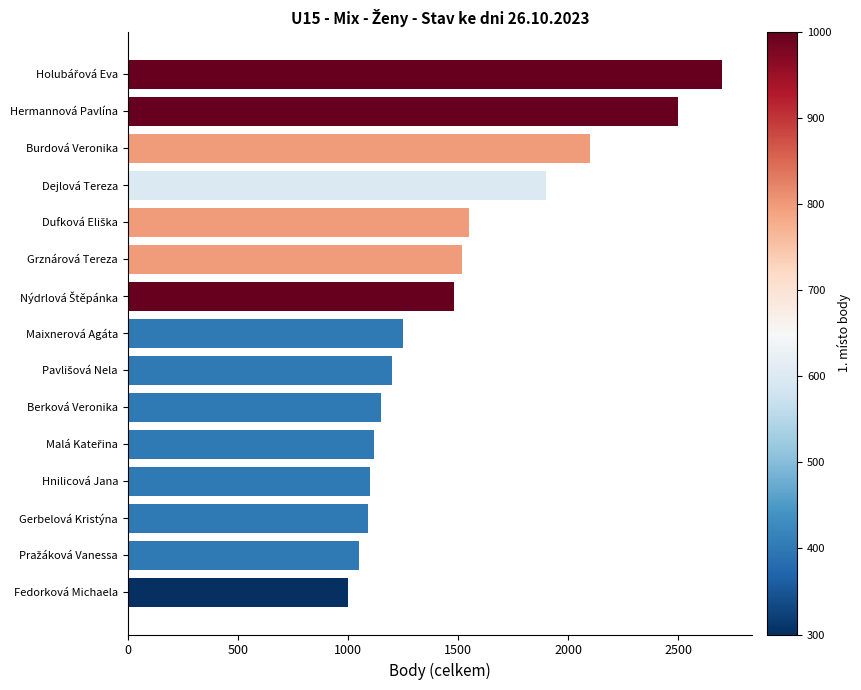

At which label is the value closest to 1850?

Dejlová Tereza